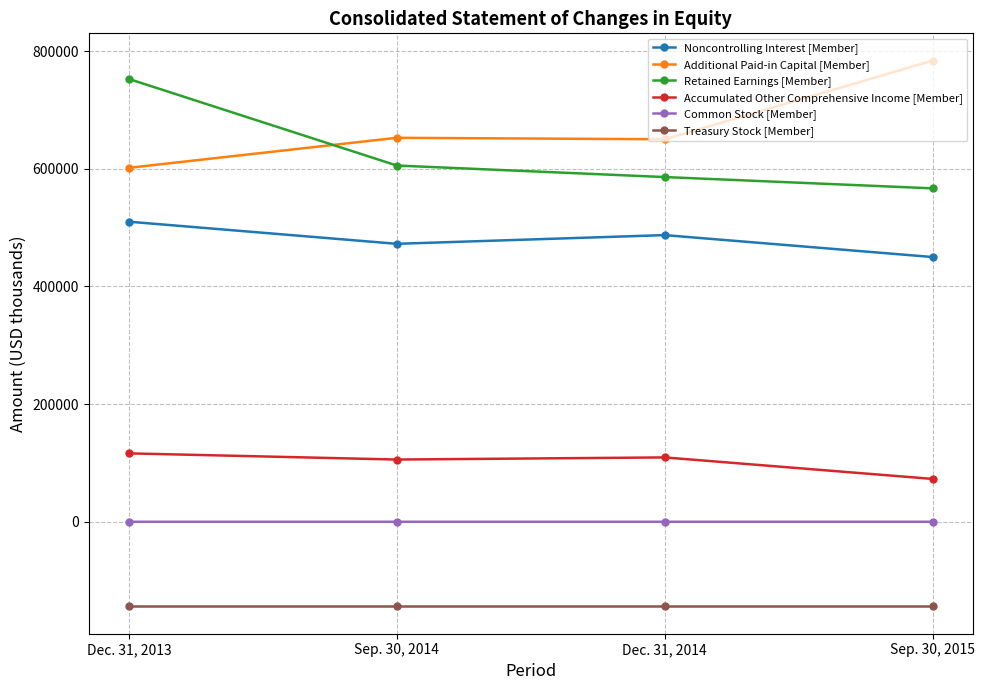

True or false: Accumulated Other Comprehensive Income [Member] and Retained Earnings [Member] intersect in this chart.

False